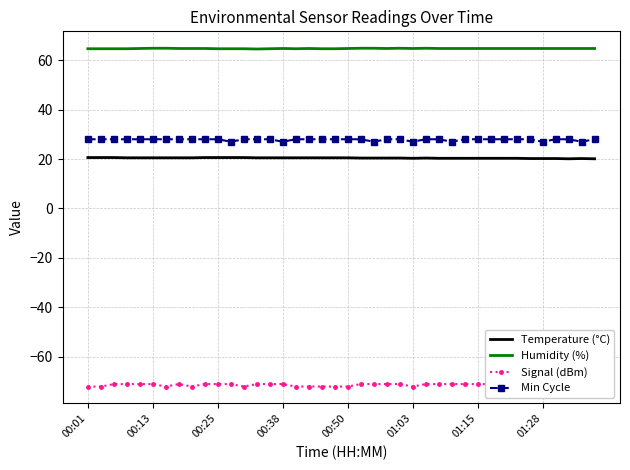

What is the maximum value for Temperature (°C)?

20.6